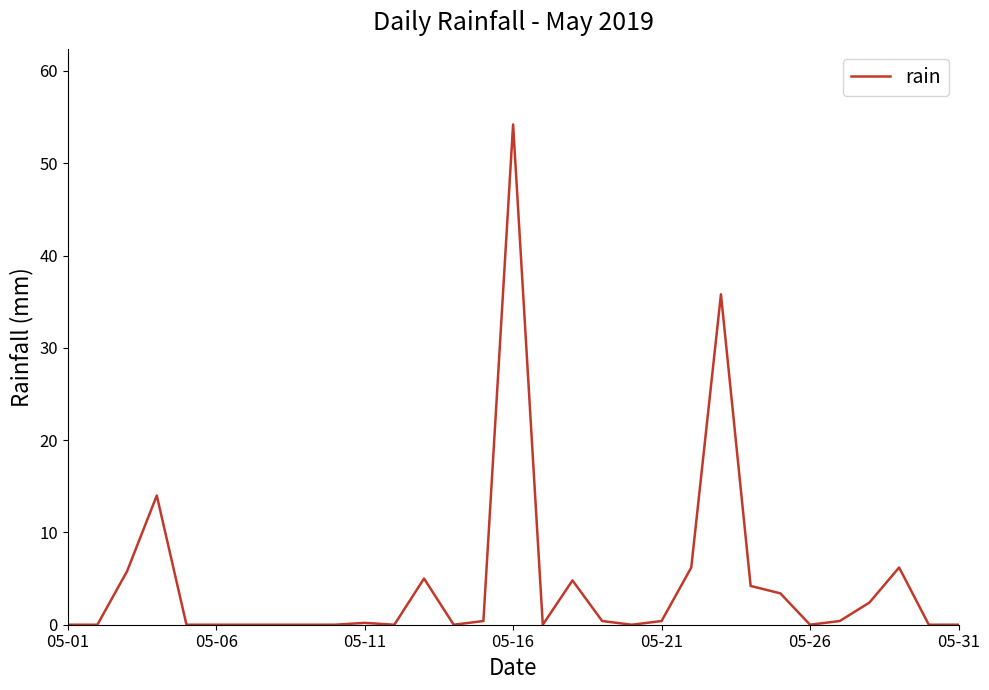

What is the difference between the maximum and minimum values?

54.2